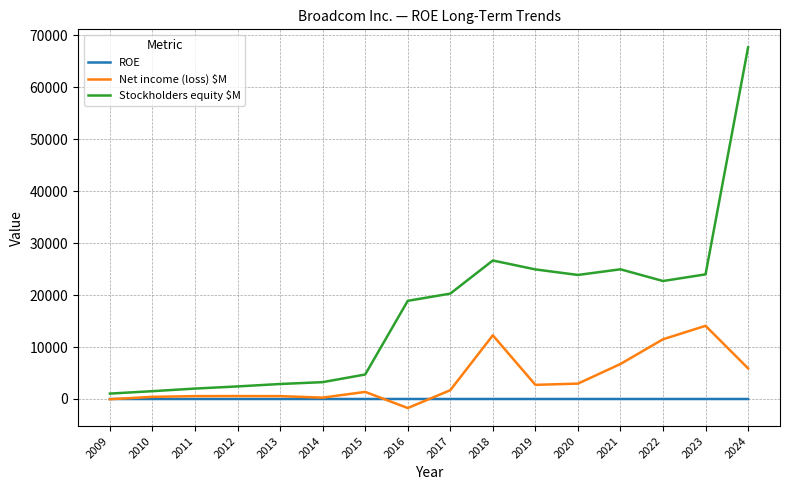

What value does the ROE series have at 2022?

0.5